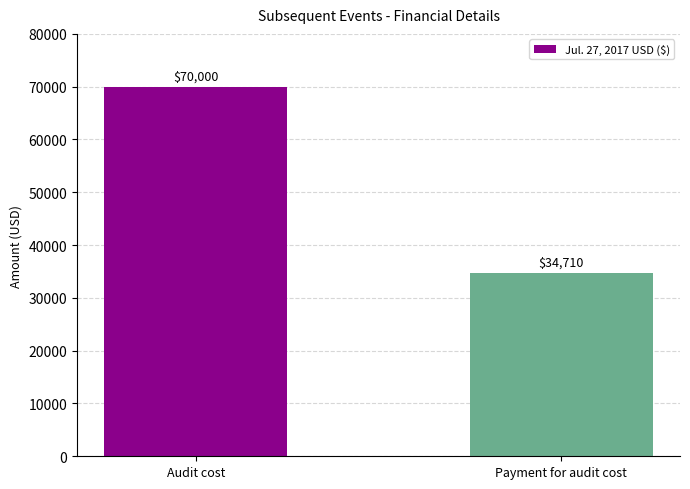

True or false: the data shows 48486 at Audit cost.

False